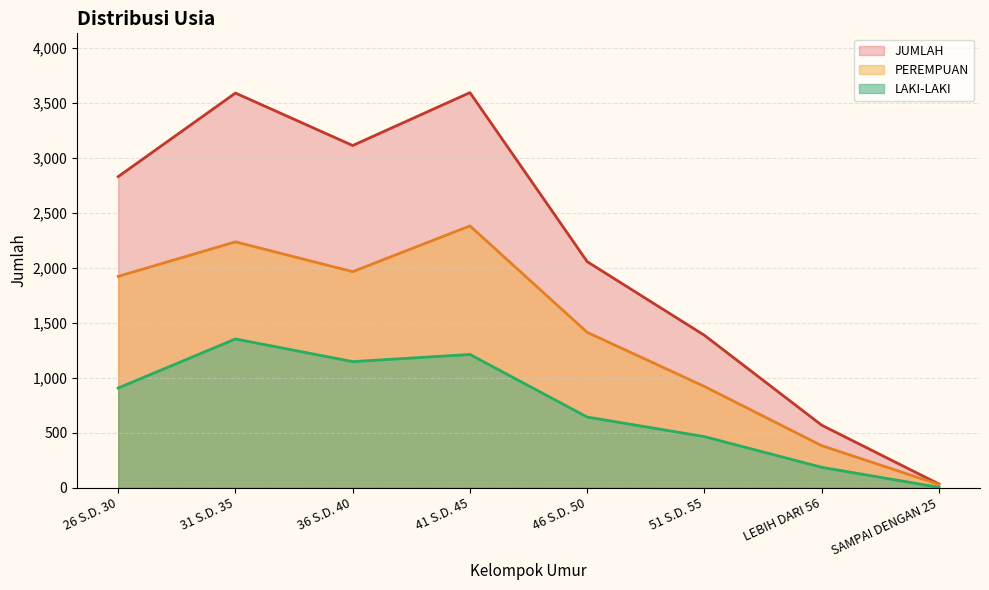

True or false: PEREMPUAN has a value of 1922 at 26 S.D. 30.

True